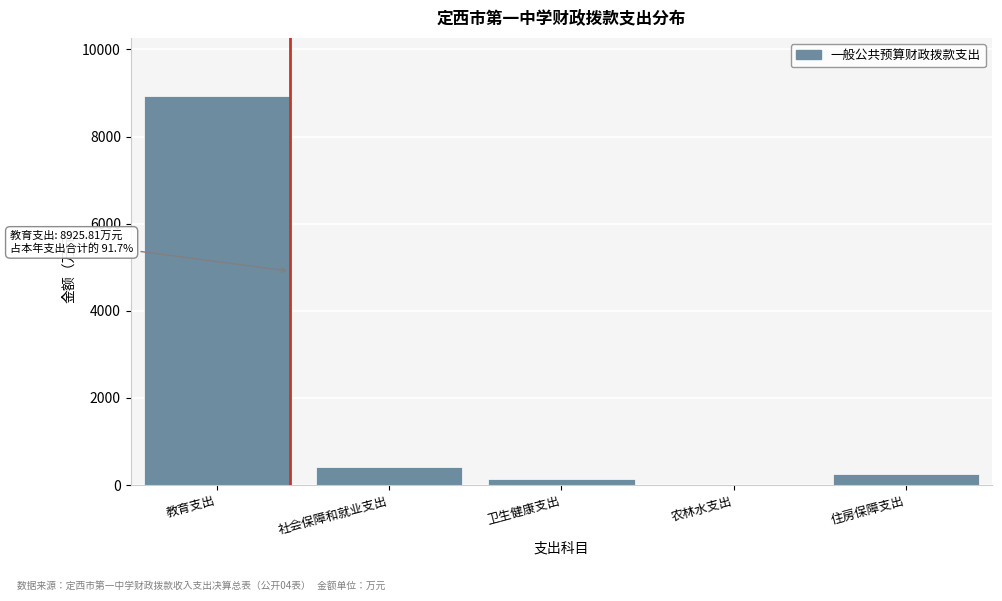

What is the sum of all values?

9732.3